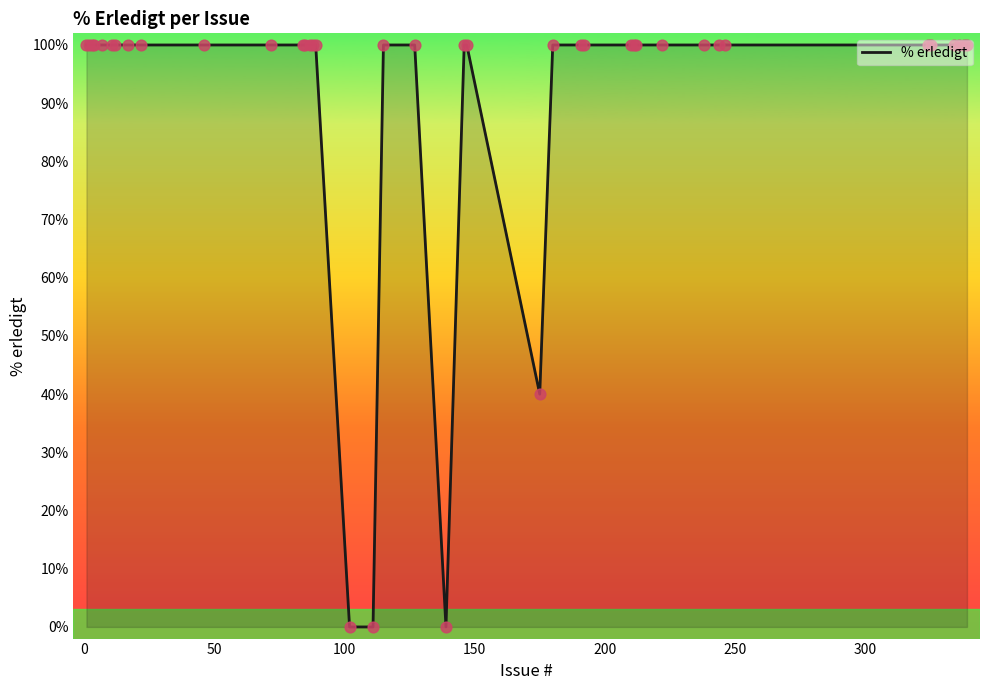

What is the maximum value shown in the chart?

100